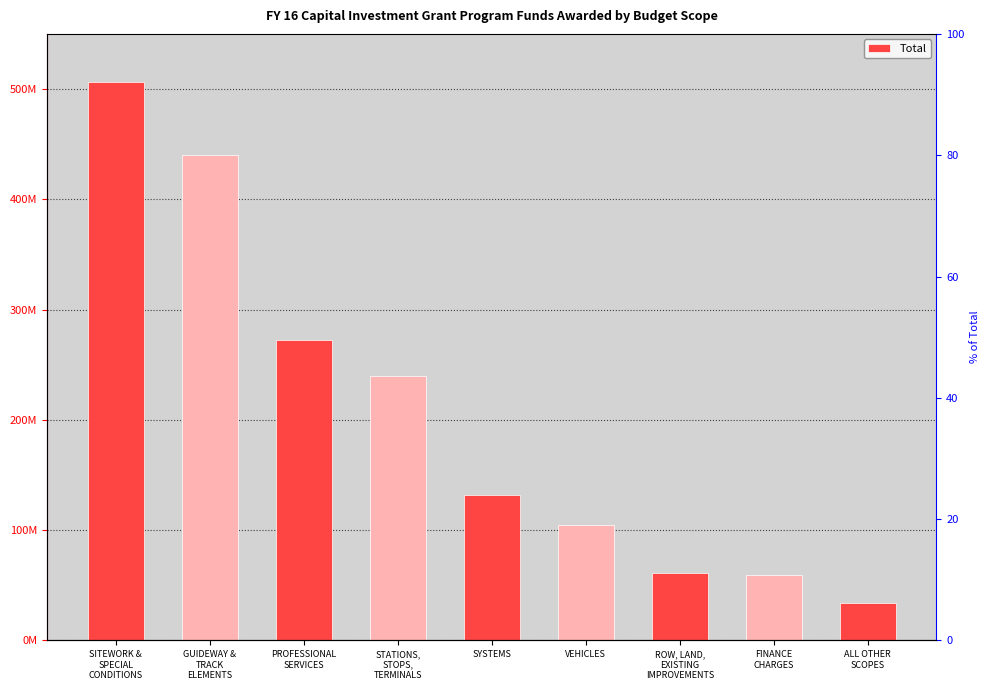

What is the value of the 7th bar from the left?

60758238.7